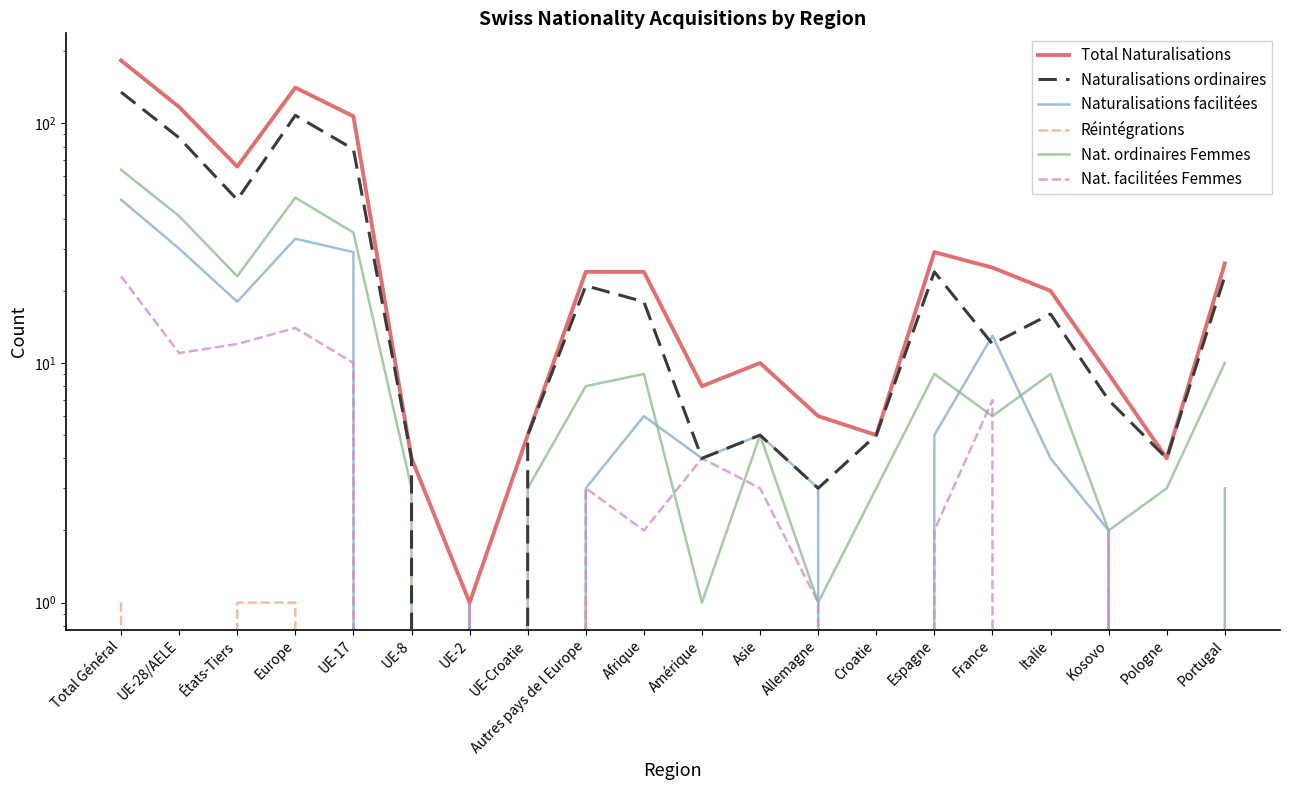

At which label is Naturalisations facilitées closest to 24?

UE-17